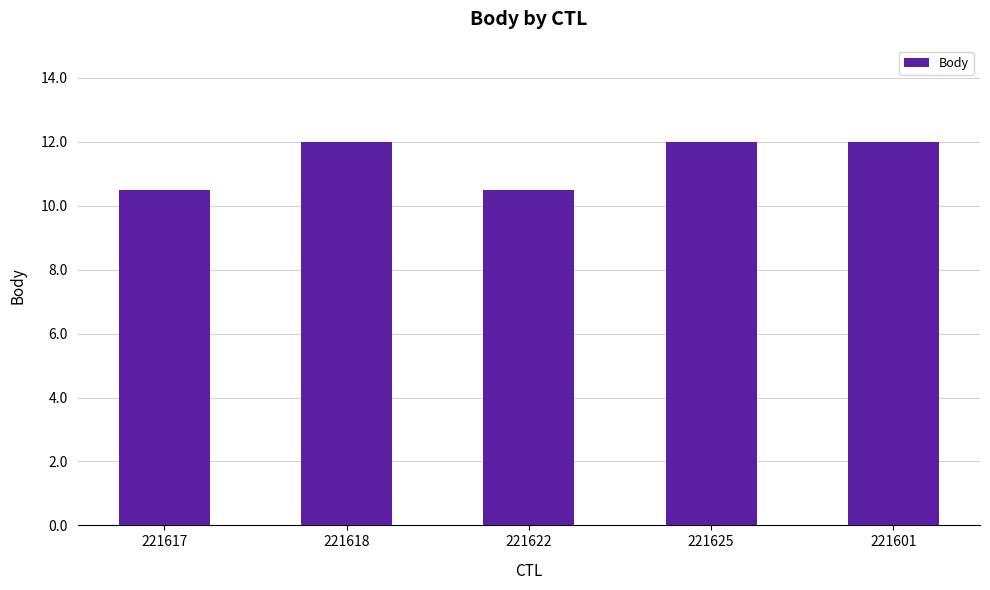

What is the greatest value displayed?

12.0